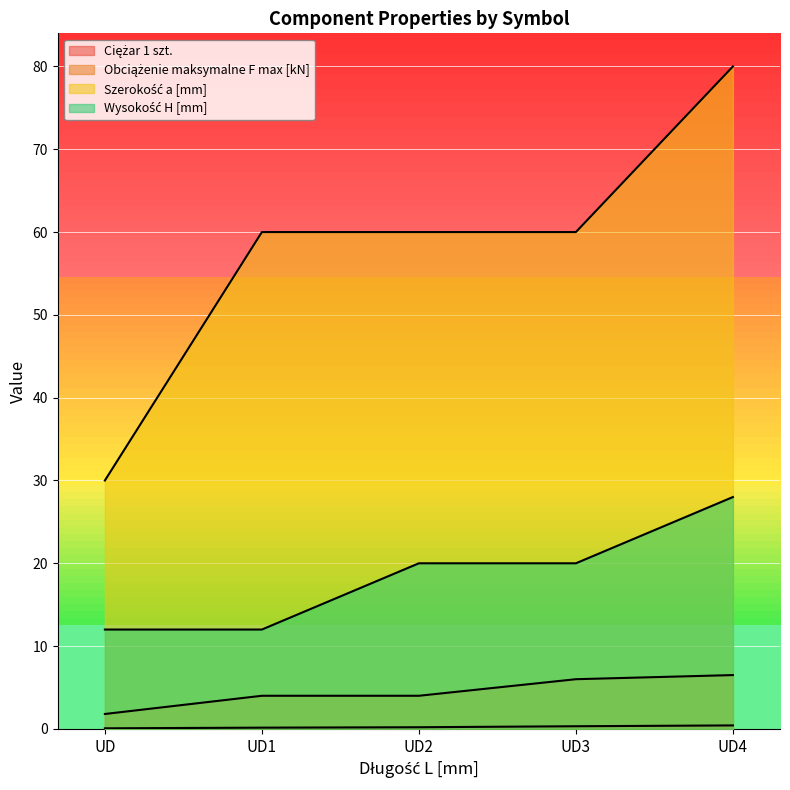

Does the chart display data point markers on the line(s)?

No